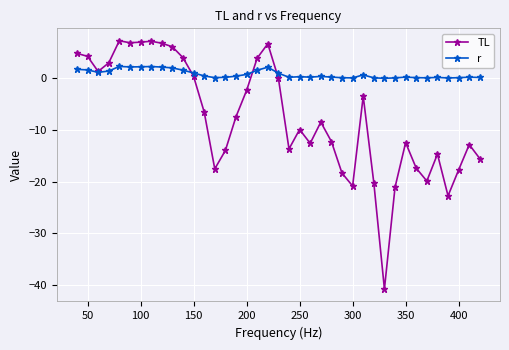

Does the chart display data point markers on the line(s)?

Yes